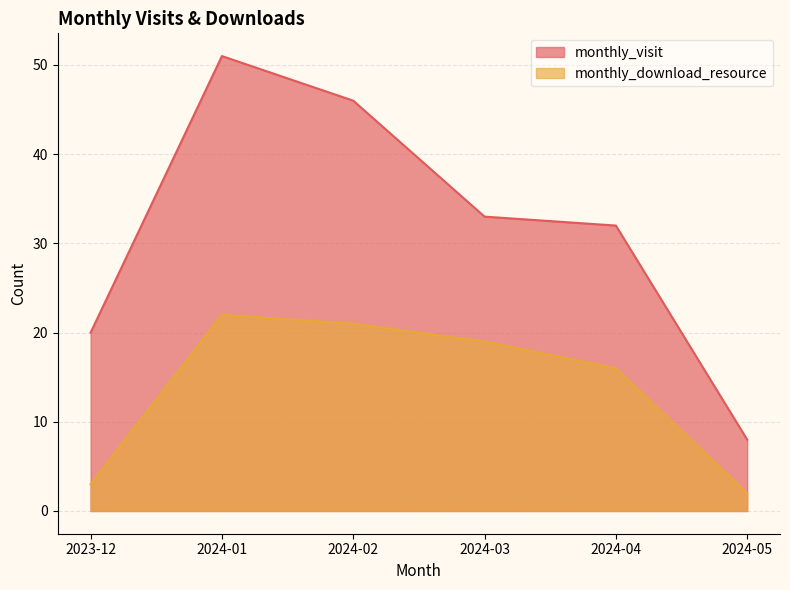

What is the sum of all monthly_download_resource values?

83